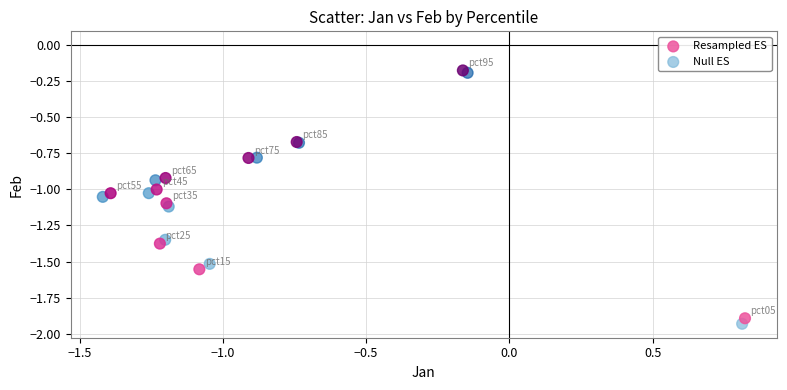

Which series has the widest spread of Y values?

Null ES